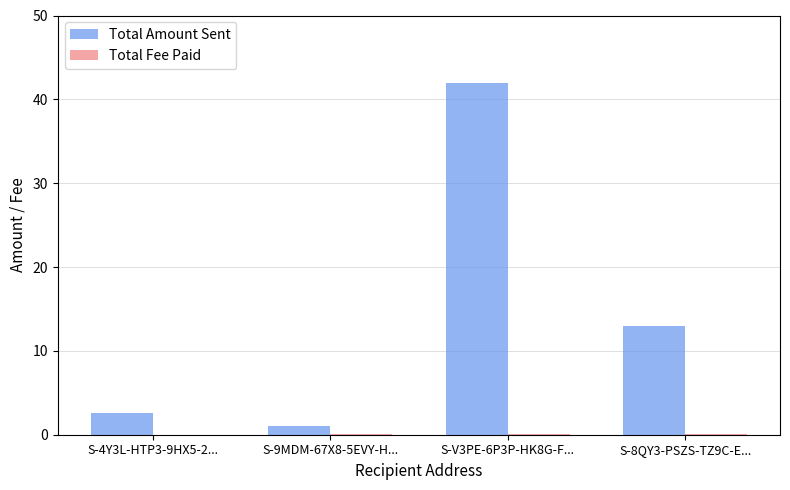

What is the maximum value shown in the chart?

42.0